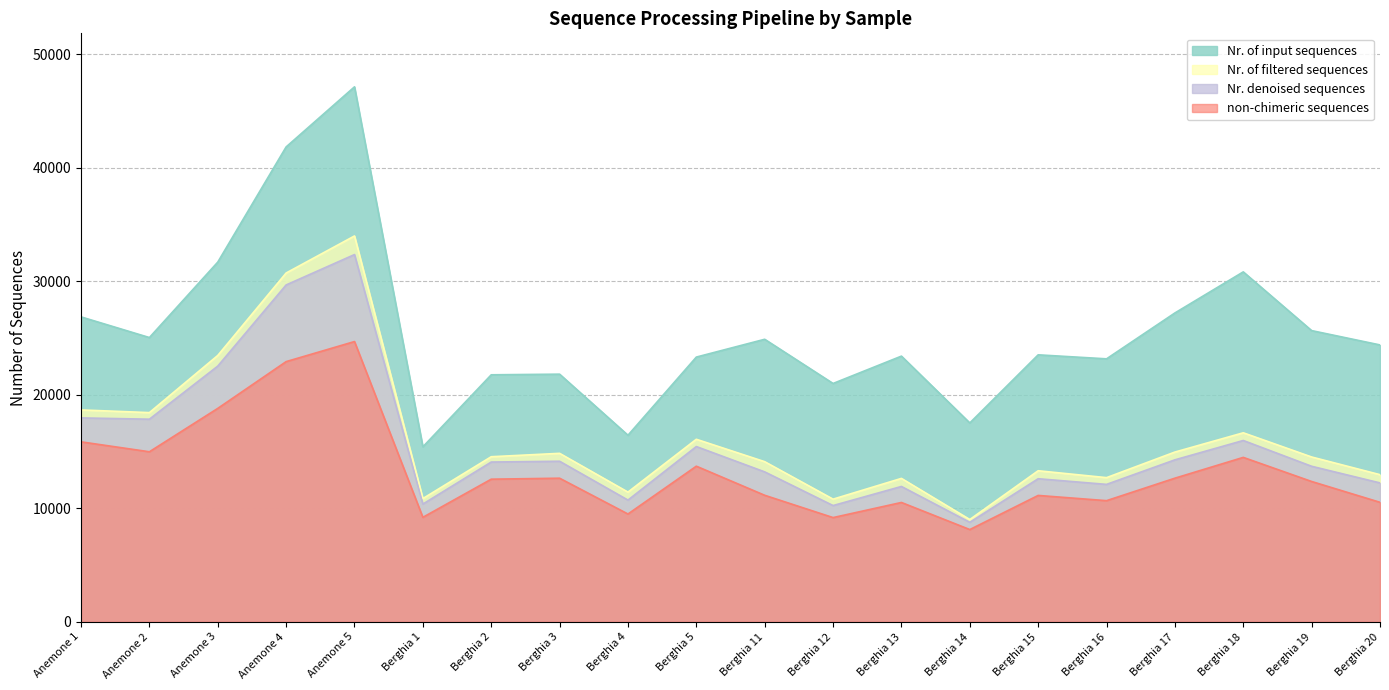

Reading left to right, transcribe all the data shown in this chart.

Nr. of input sequences: 26862	25042	31687	41834	47127	15417	21761	21817	16437	23322	24890	20997	23406	17521	23520	23167	27209	30827	25654	24392
Nr. of filtered sequences: 18668	18430	23464	30728	33992	10860	14544	14843	11428	16082	14107	10807	12636	9013	13309	12702	14956	16652	14521	12963
Nr. denoised sequences: 17963	17850	22527	29676	32352	10374	14076	14146	10725	15441	13209	10244	11925	8768	12606	12108	14270	15975	13703	12237
non-chimeric sequences: 15855	14981	18802	22922	24690	9207	12566	12652	9498	13711	11148	9184	10515	8129	11135	10674	12654	14486	12363	10529